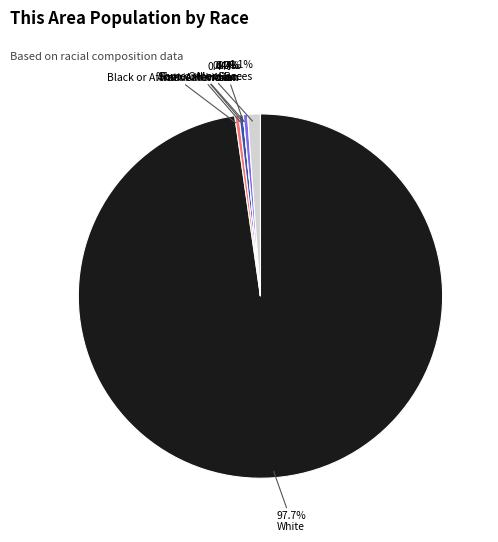

What is the majority slice?

White alone